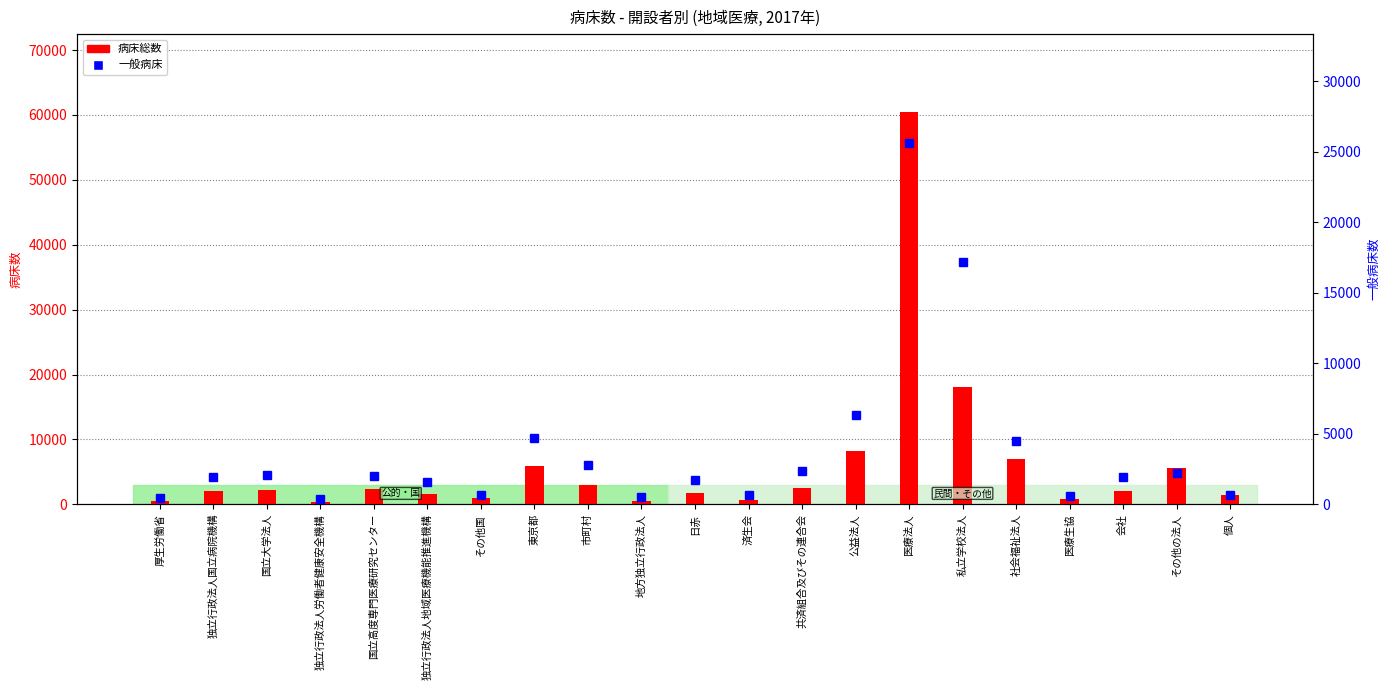

Count the number of data series in this chart.

2